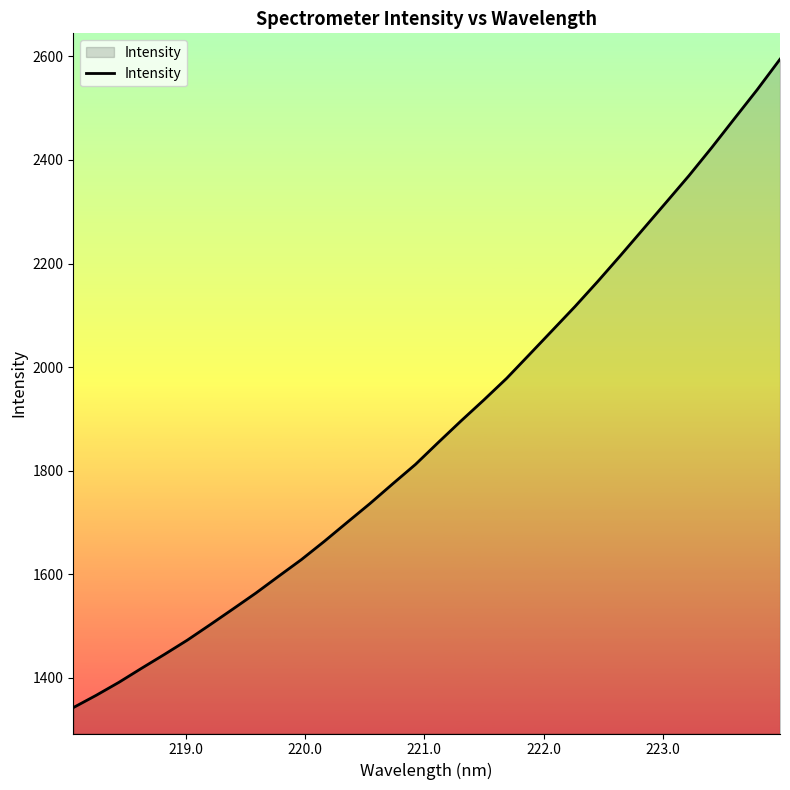

Does the chart display data point markers on the line(s)?

No